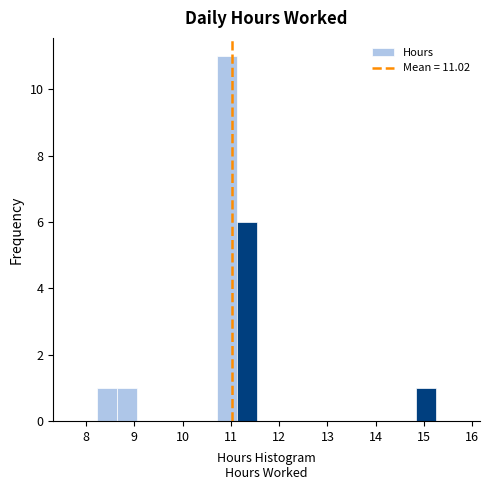

Over which range of the x-axis is the bar tallest?

10.7 to 11.1